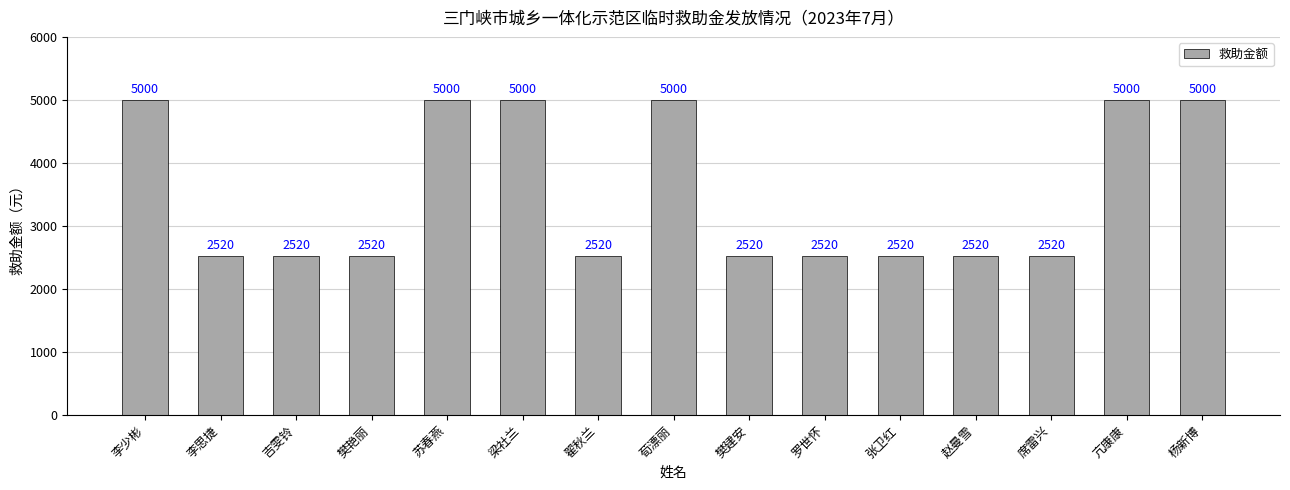

Reading left to right, list all the values displayed in this chart.

5000	2520	2520	2520	5000	5000	2520	5000	2520	2520	2520	2520	2520	5000	5000